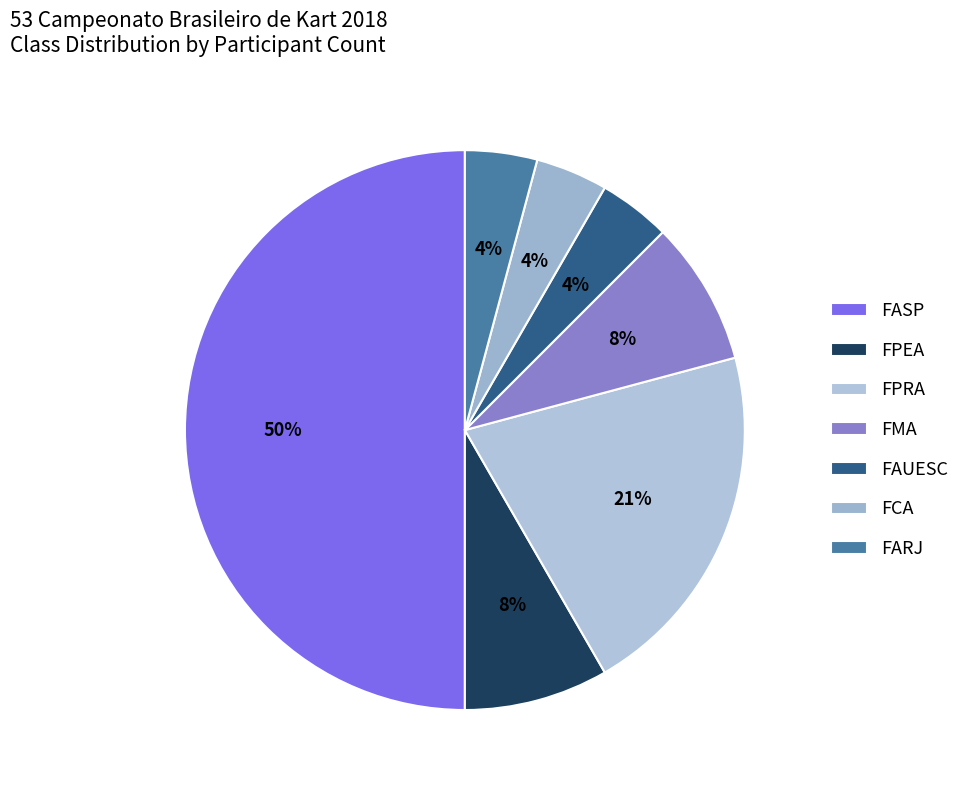

What percentage is the FPRA slice, to the nearest percent?

21%